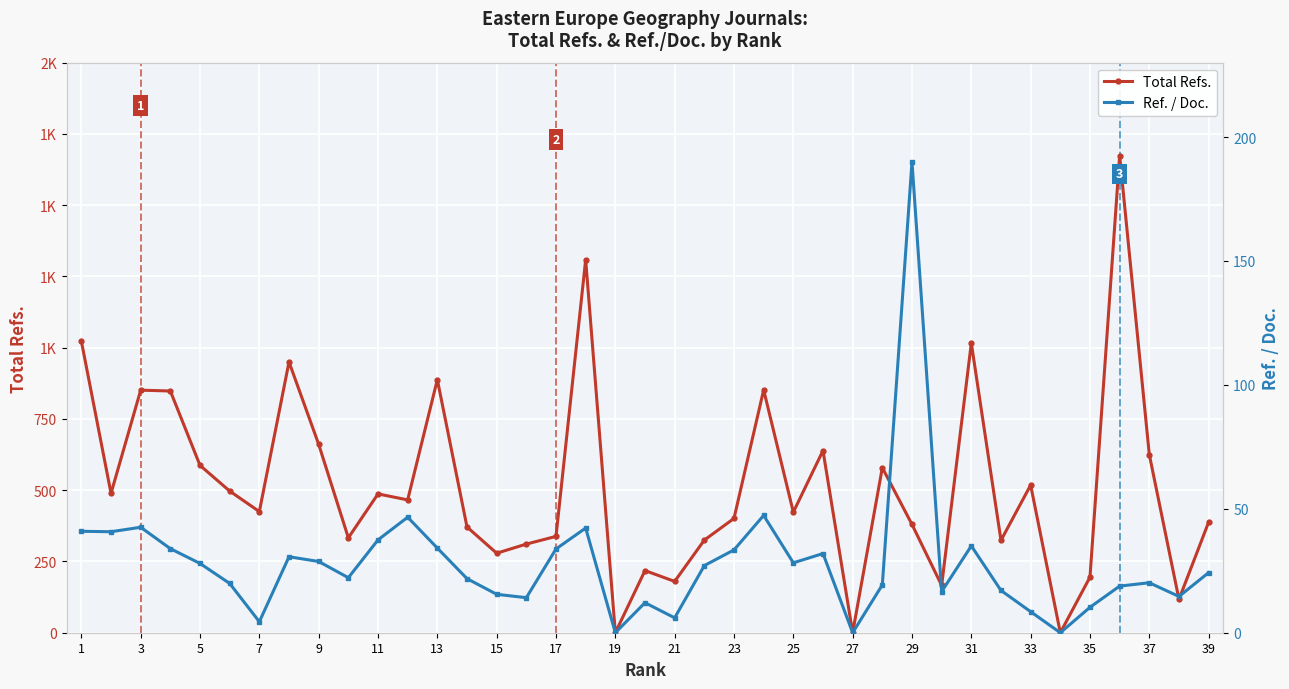

What are all the series names shown in the legend?

Total Refs., Ref. / Doc.